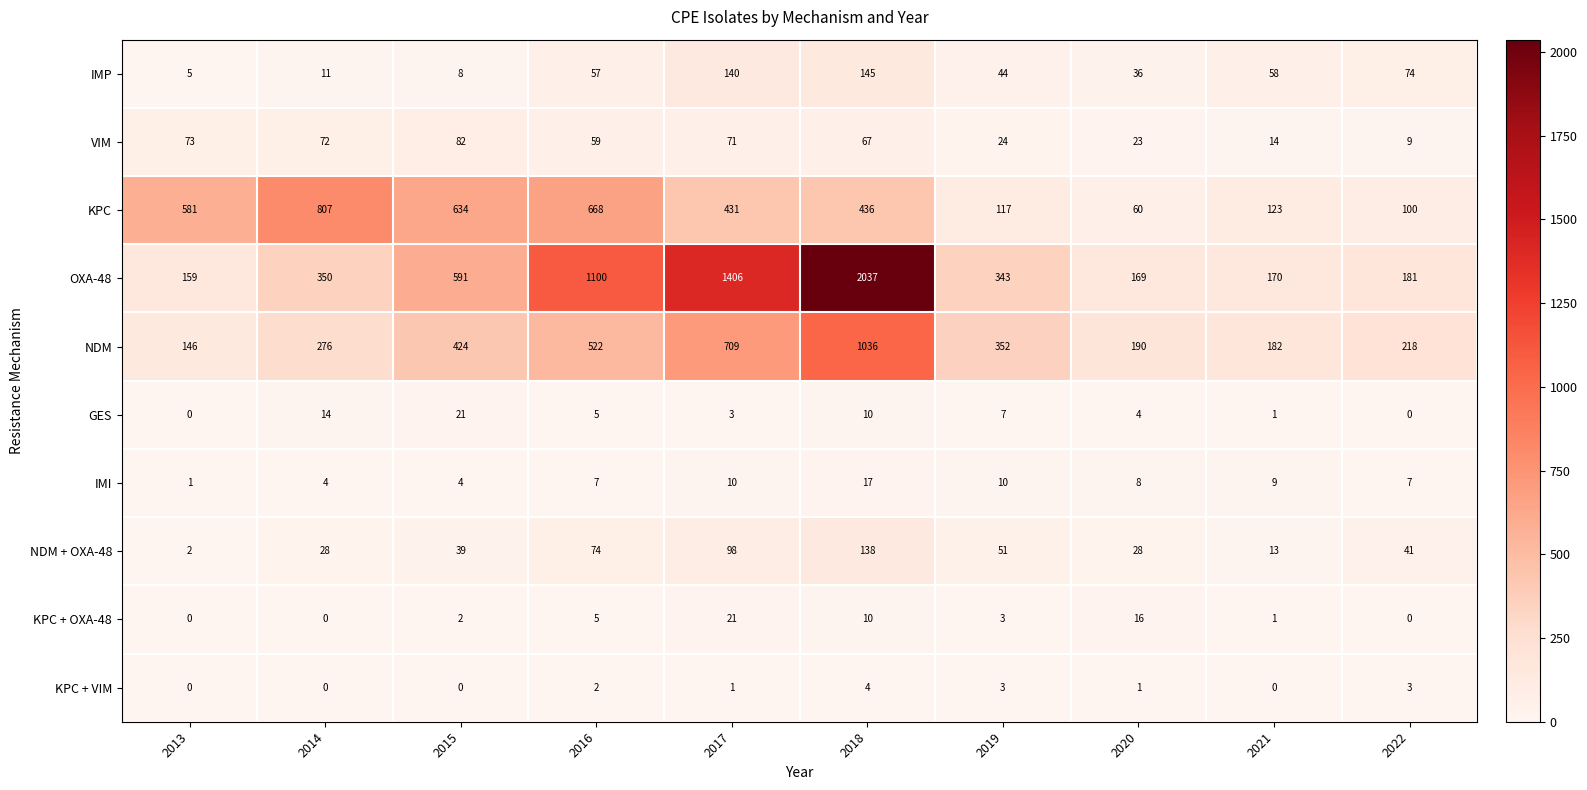

True or false: KPC + OXA-48 has a value of 16 at 2020.

True